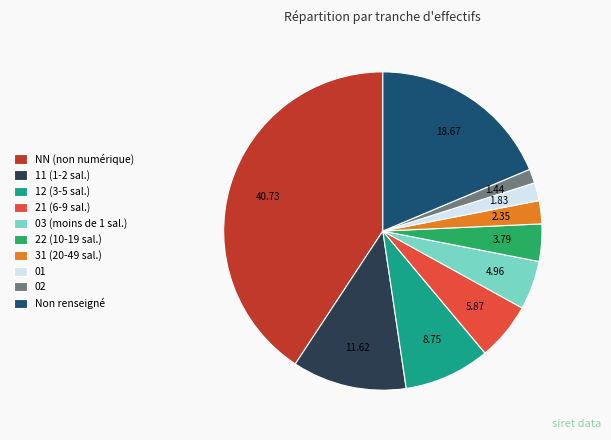

Does any single category account for the majority?

No